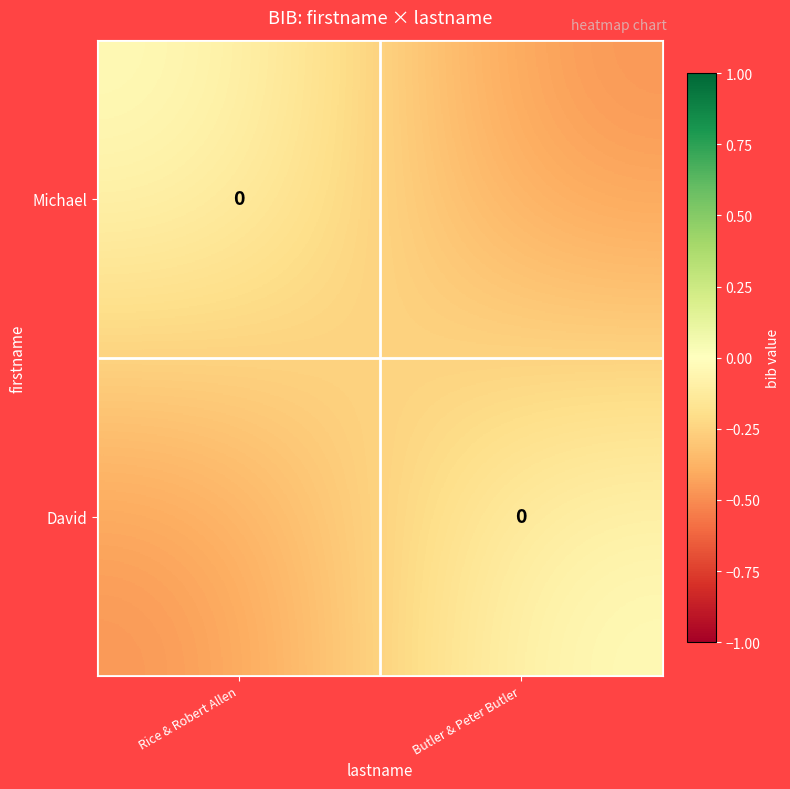

What is the lowest value of the Michael series?

-0.5